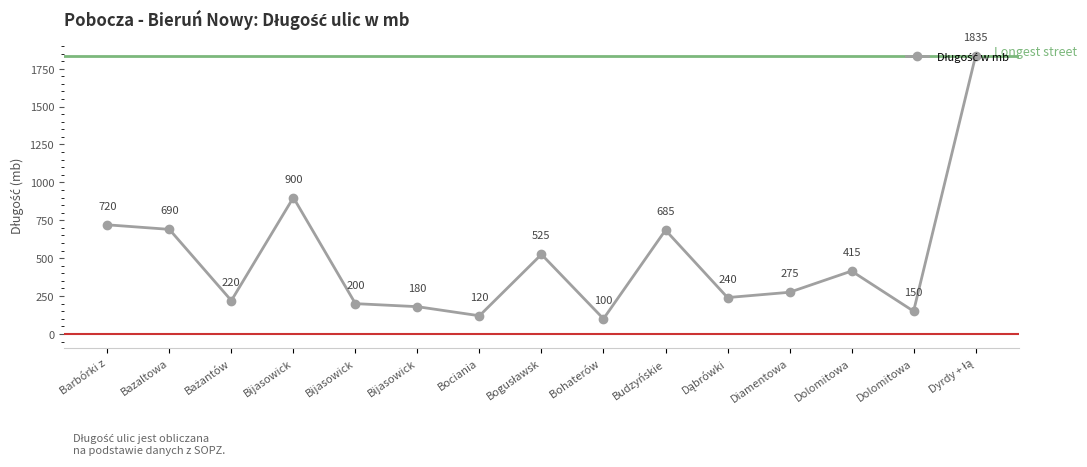

Count the number of categories in the chart.

15